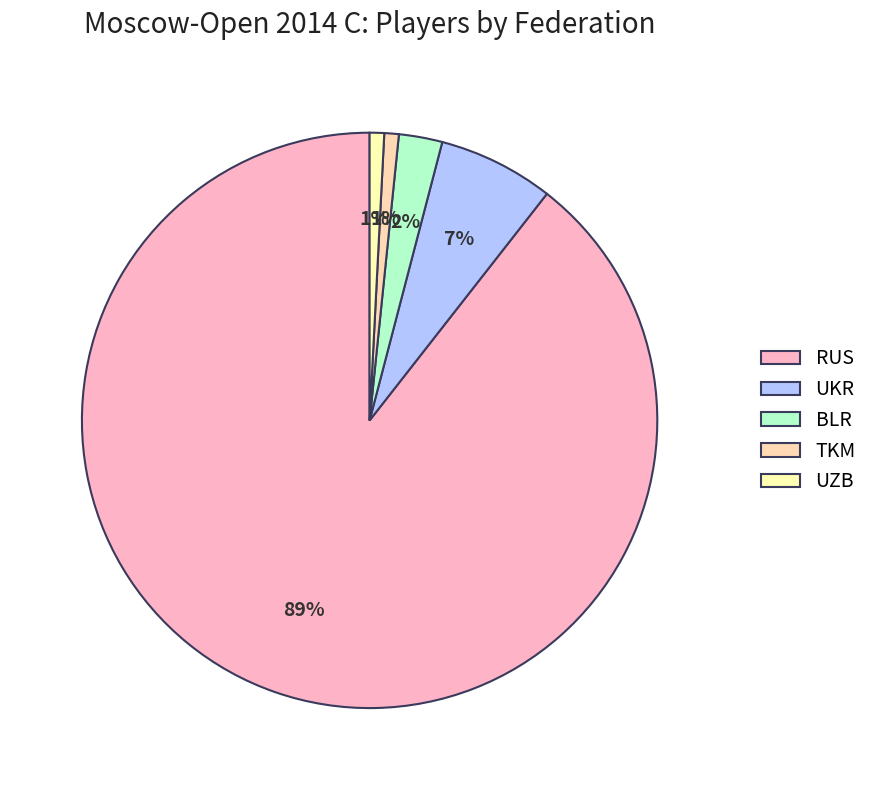

Does UKR account for over 50% of the chart?

No